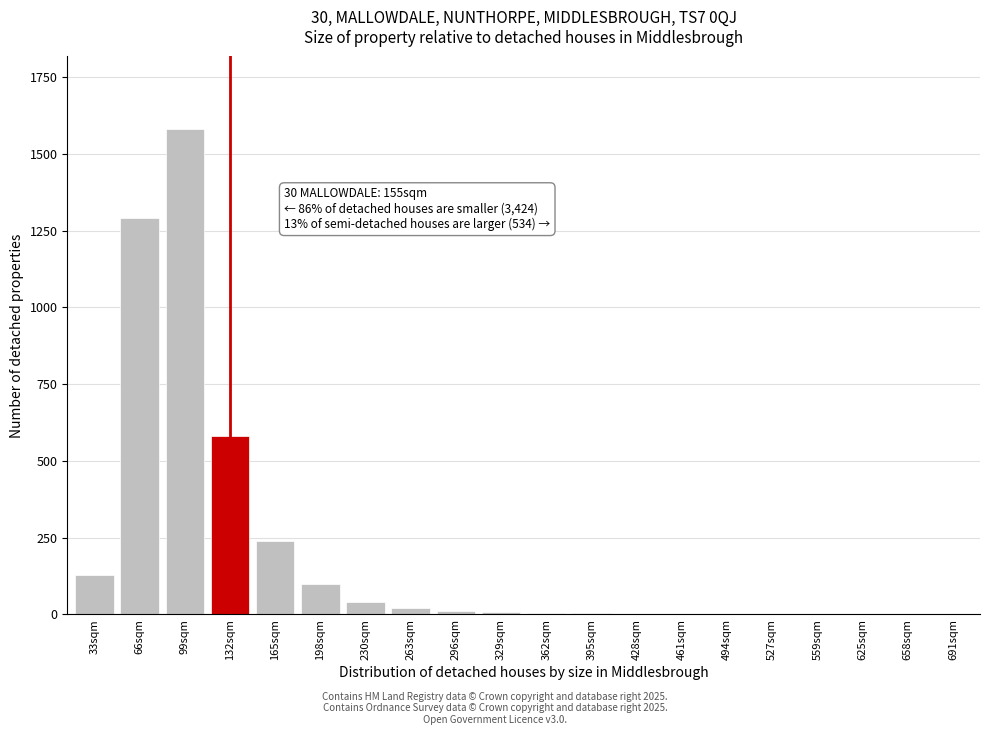

Which label corresponds to the largest value in the chart?

99sqm